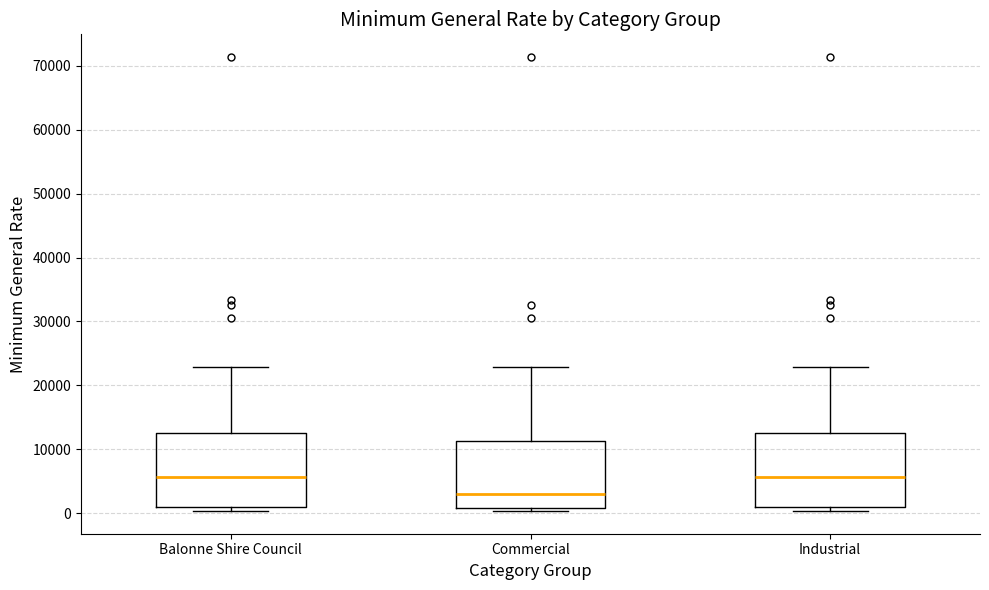

Reading left to right, read every box against the y-axis: the position of its median line, the range the box covers, and the ends of its whiskers. The values are not printed on the chart, so give them approximately, as read against the axis.

Balonne Shire Council: median 6000, box 1000 to 13000, whiskers 0 to 23000
Commercial: median 3000, box 1000 to 11000, whiskers 0 to 23000
Industrial: median 6000, box 1000 to 13000, whiskers 0 to 23000